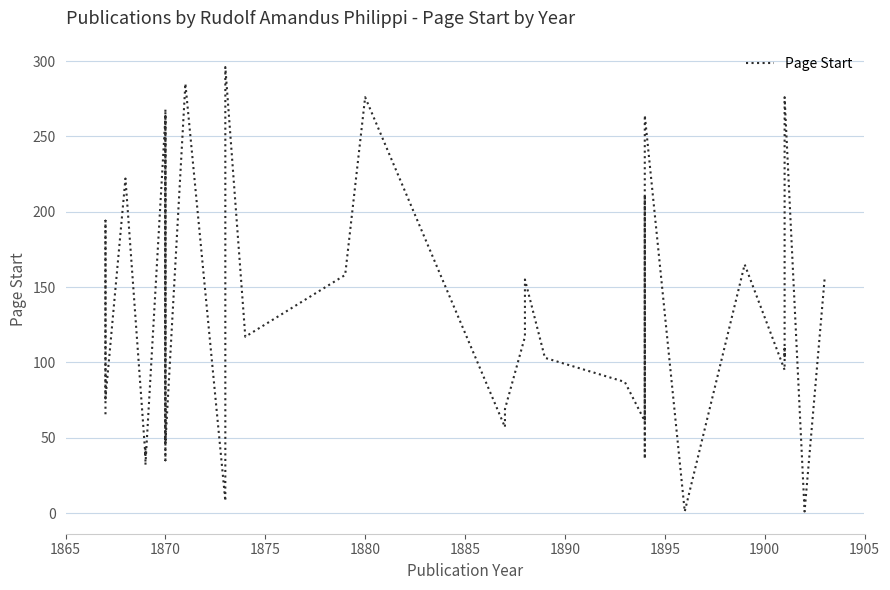

What is the average value?

128